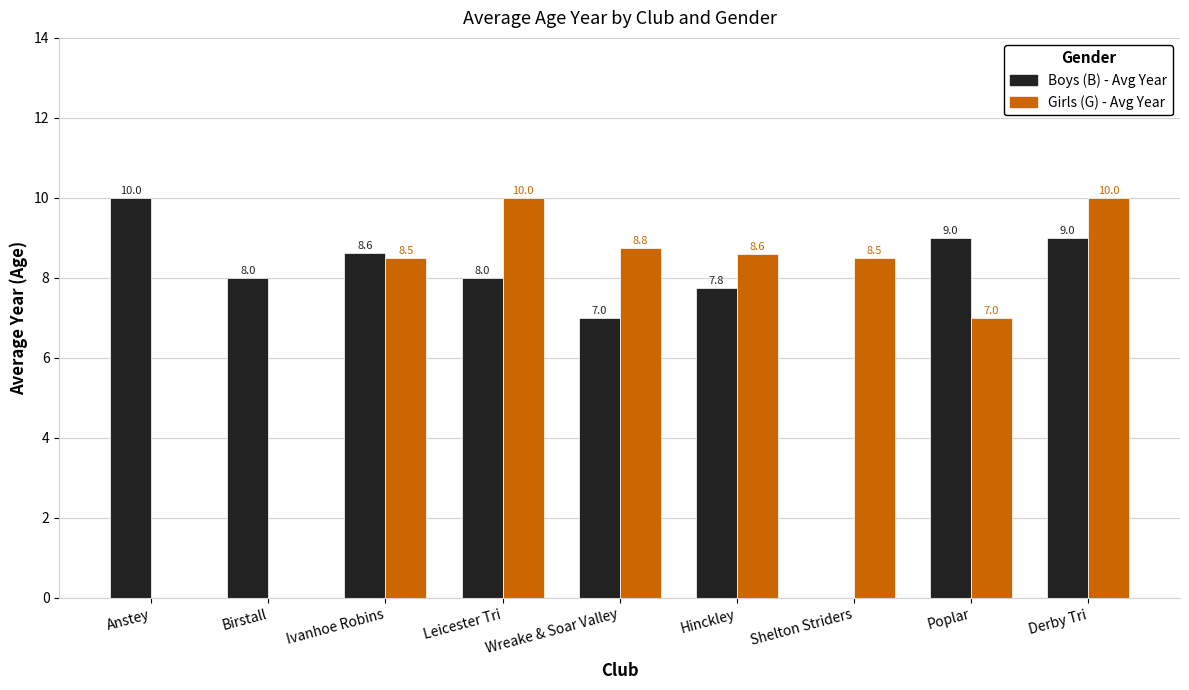

Reading left to right, what are all the values shown in this chart?

Boys (B) - Avg Year: Anstey=10.0	Birstall=8.0	Ivanhoe Robins=8.6	Leicester Tri=8.0	Wreake & Soar Valley=7.0	Hinckley=7.8	Shelton Striders=0.0	Poplar=9.0	Derby Tri=9.0
Girls (G) - Avg Year: Anstey=0.0	Birstall=0.0	Ivanhoe Robins=8.5	Leicester Tri=10.0	Wreake & Soar Valley=8.8	Hinckley=8.6	Shelton Striders=8.5	Poplar=7.0	Derby Tri=10.0